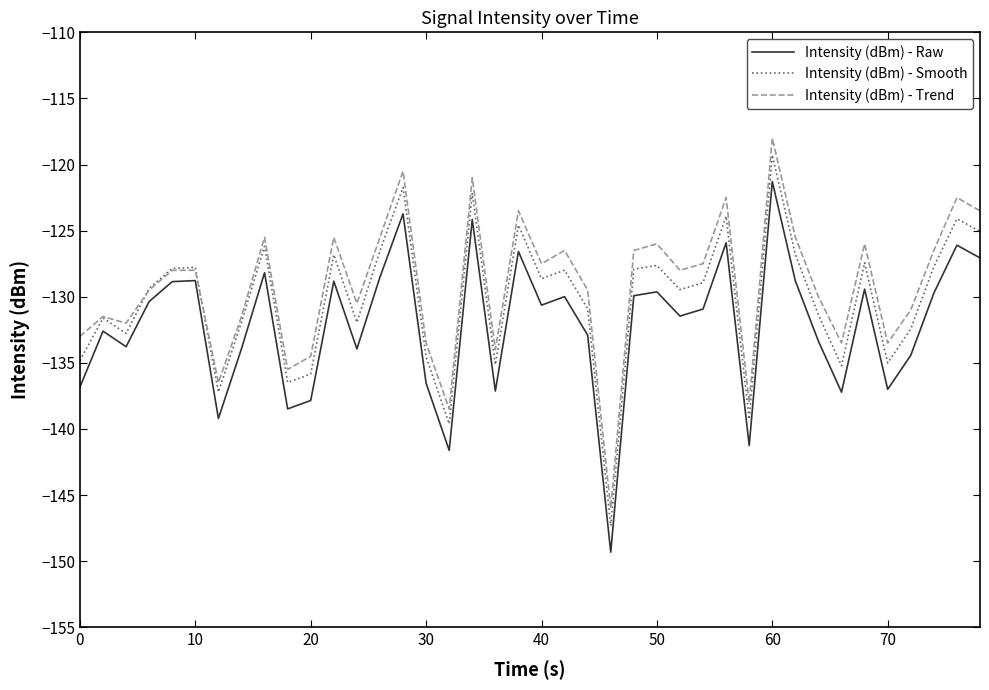

What is the highest value of the Intensity (dBm) - Trend series?

-118.0